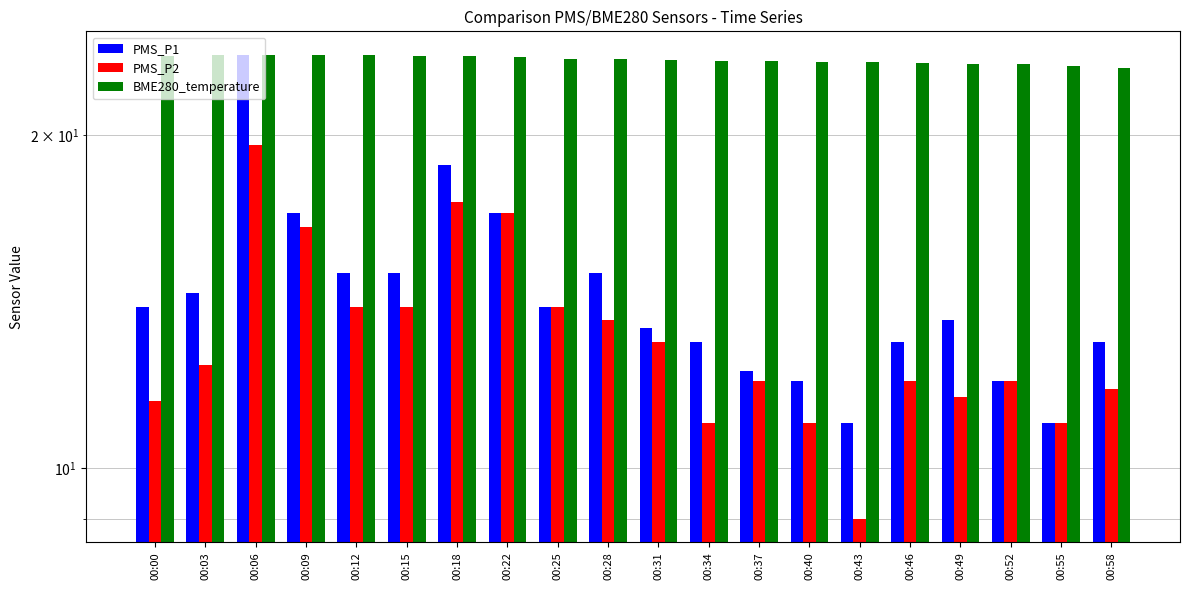

Reading left to right, extract all data points from this chart.

PMS_P1: 00:00=14.0	00:03=14.4	00:06=23.6	00:09=17.0	00:12=15.0	00:15=15.0	00:18=18.8	00:22=17.0	00:25=14.0	00:28=15.0	00:31=13.4	00:34=13.0	00:37=12.2	00:40=12.0	00:43=11.0	00:46=13.0	00:49=13.6	00:52=12.0	00:55=11.0	00:58=13.0
PMS_P2: 00:00=11.5	00:03=12.4	00:06=19.6	00:09=16.5	00:12=14.0	00:15=14.0	00:18=17.4	00:22=17.0	00:25=14.0	00:28=13.6	00:31=13.0	00:34=11.0	00:37=12.0	00:40=11.0	00:43=9.0	00:46=12.0	00:49=11.6	00:52=12.0	00:55=11.0	00:58=11.8
BME280_temperature: 00:00=23.6	00:03=23.6	00:06=23.6	00:09=23.6	00:12=23.6	00:15=23.6	00:18=23.5	00:22=23.5	00:25=23.4	00:28=23.4	00:31=23.4	00:34=23.3	00:37=23.3	00:40=23.3	00:43=23.3	00:46=23.2	00:49=23.2	00:52=23.2	00:55=23.1	00:58=23.0